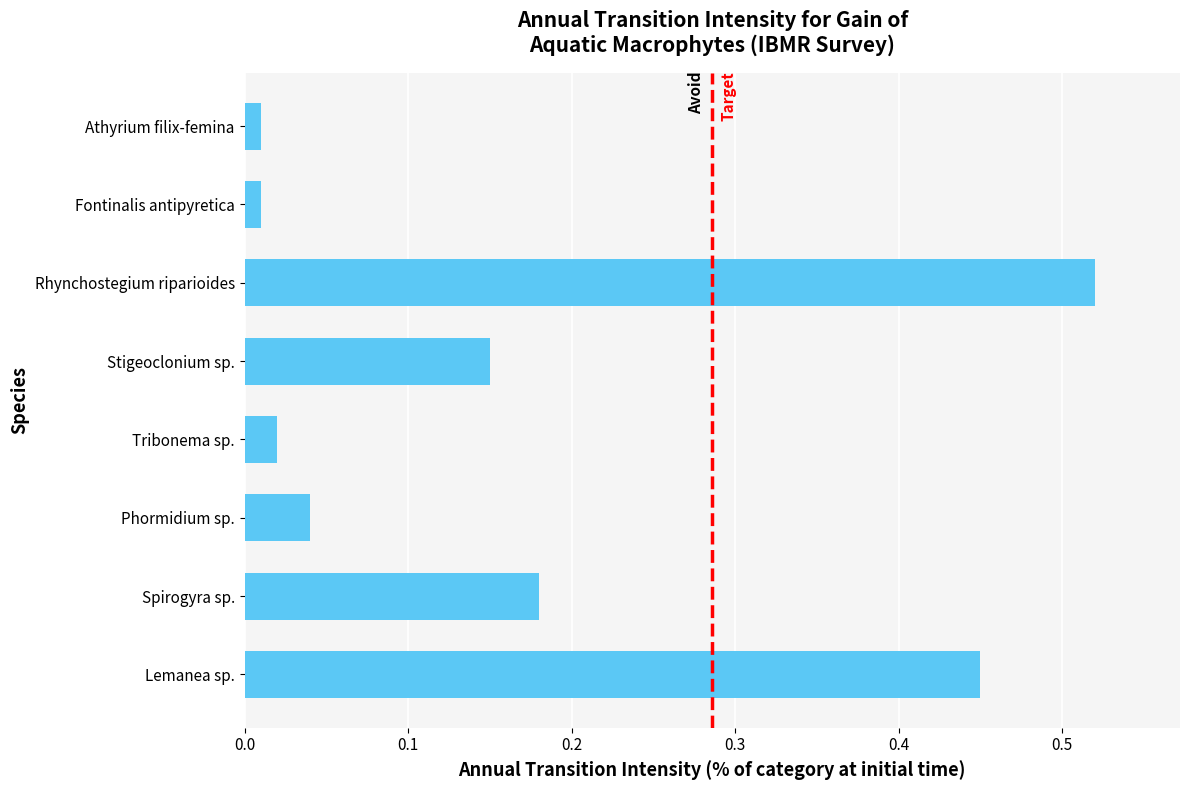

Between Lemanea sp. and Phormidium sp., which is larger?

Lemanea sp.